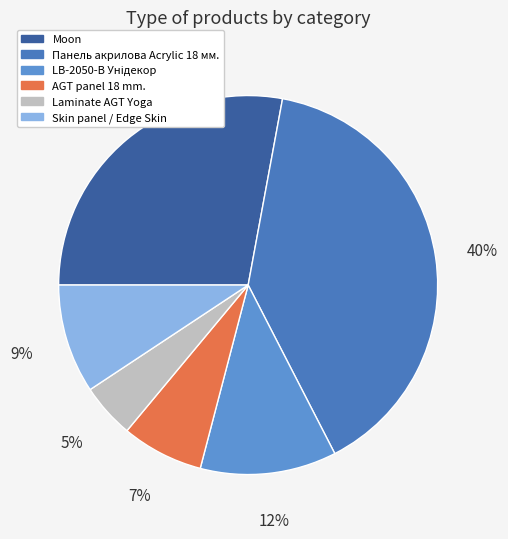

Does Moon represent more than half of the total?

No